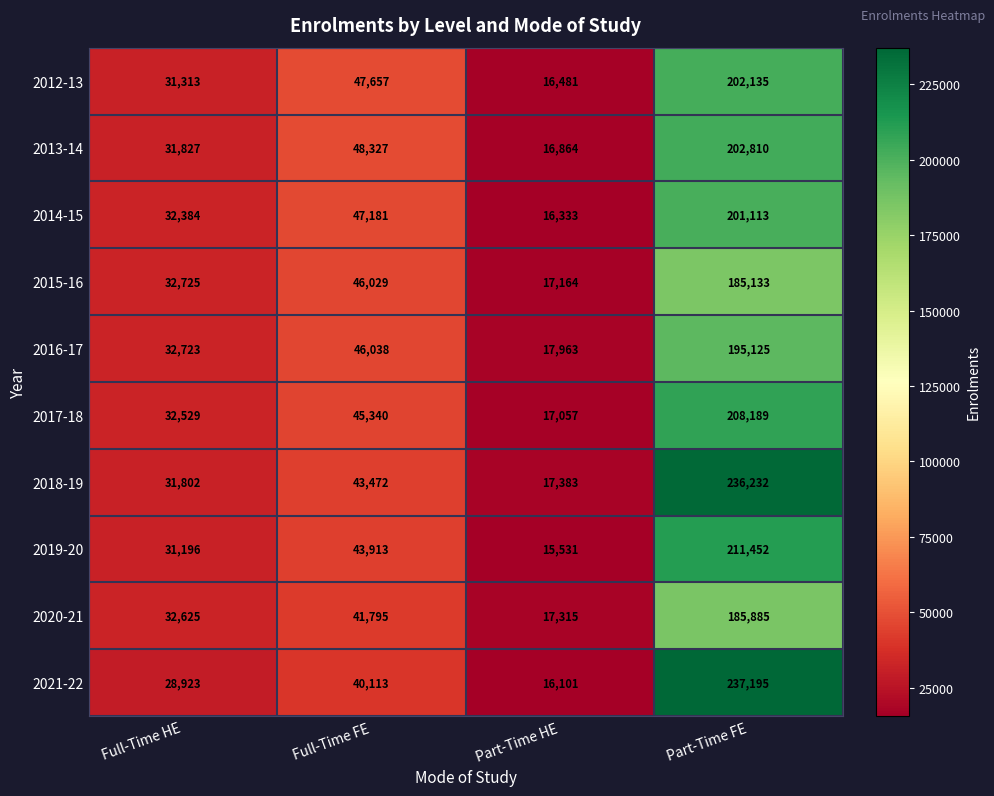

Rank the series by their maximum value, from lowest to highest.

2015-16, 2020-21, 2016-17, 2014-15, 2012-13, 2013-14, 2017-18, 2019-20, 2018-19, 2021-22